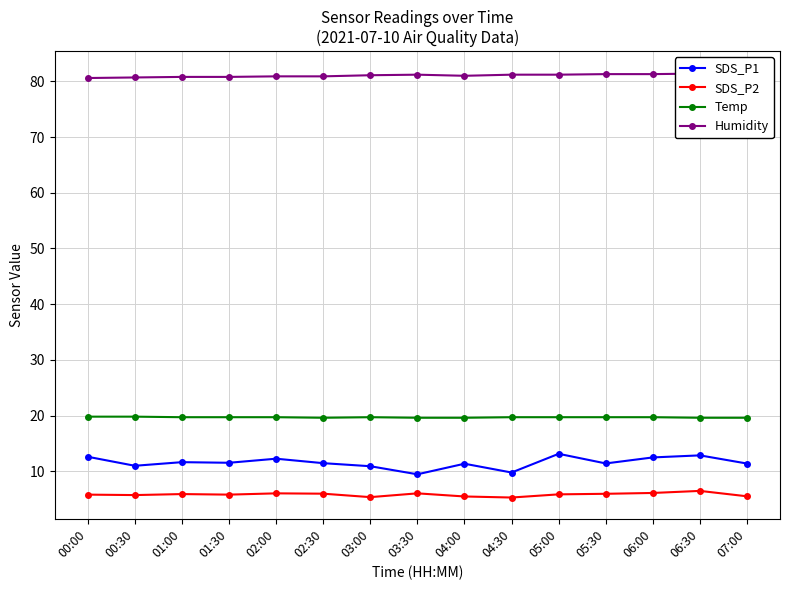

Where is the first local maximum for Temp?

03:00